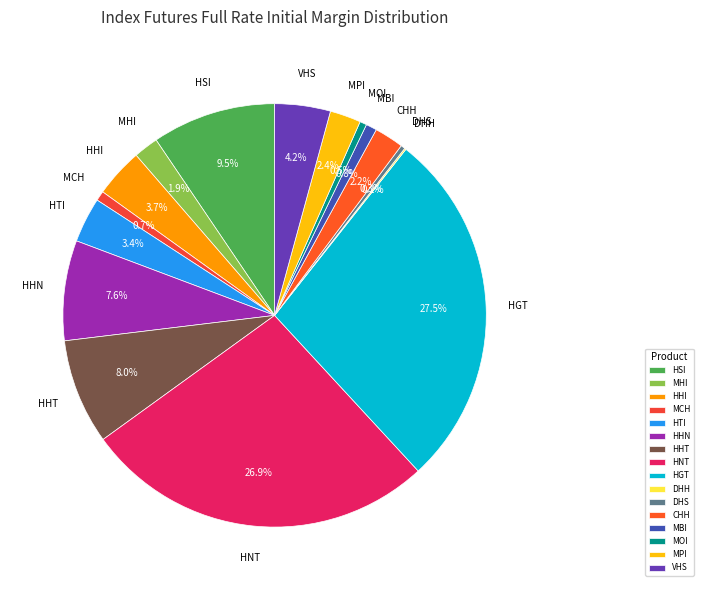

Which slice is the largest?

HGT